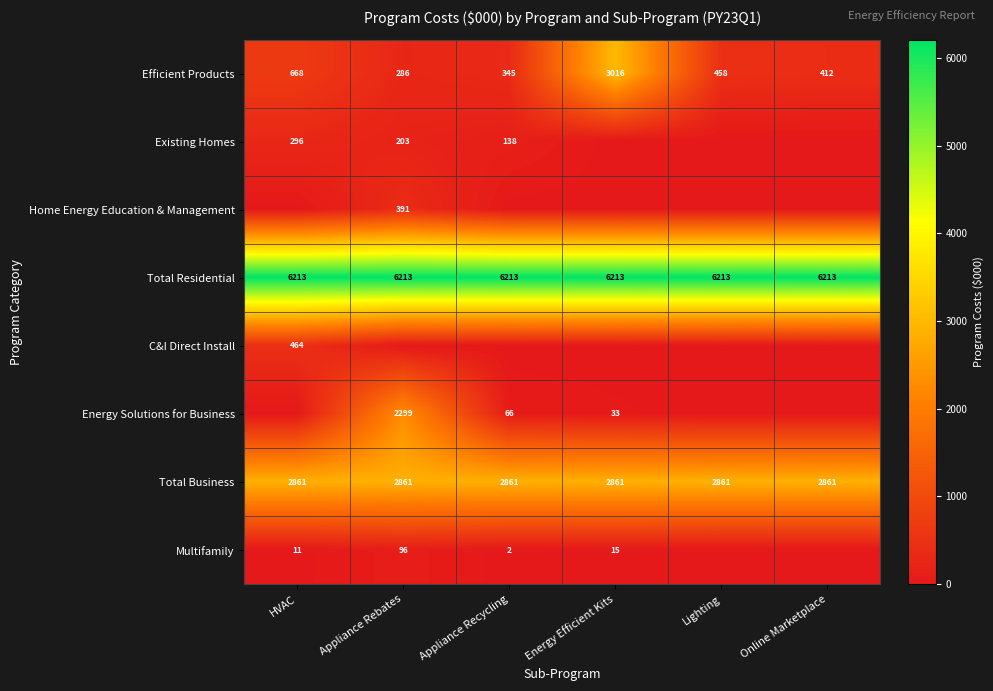

What is the total value across all series at Lighting?

9532.2